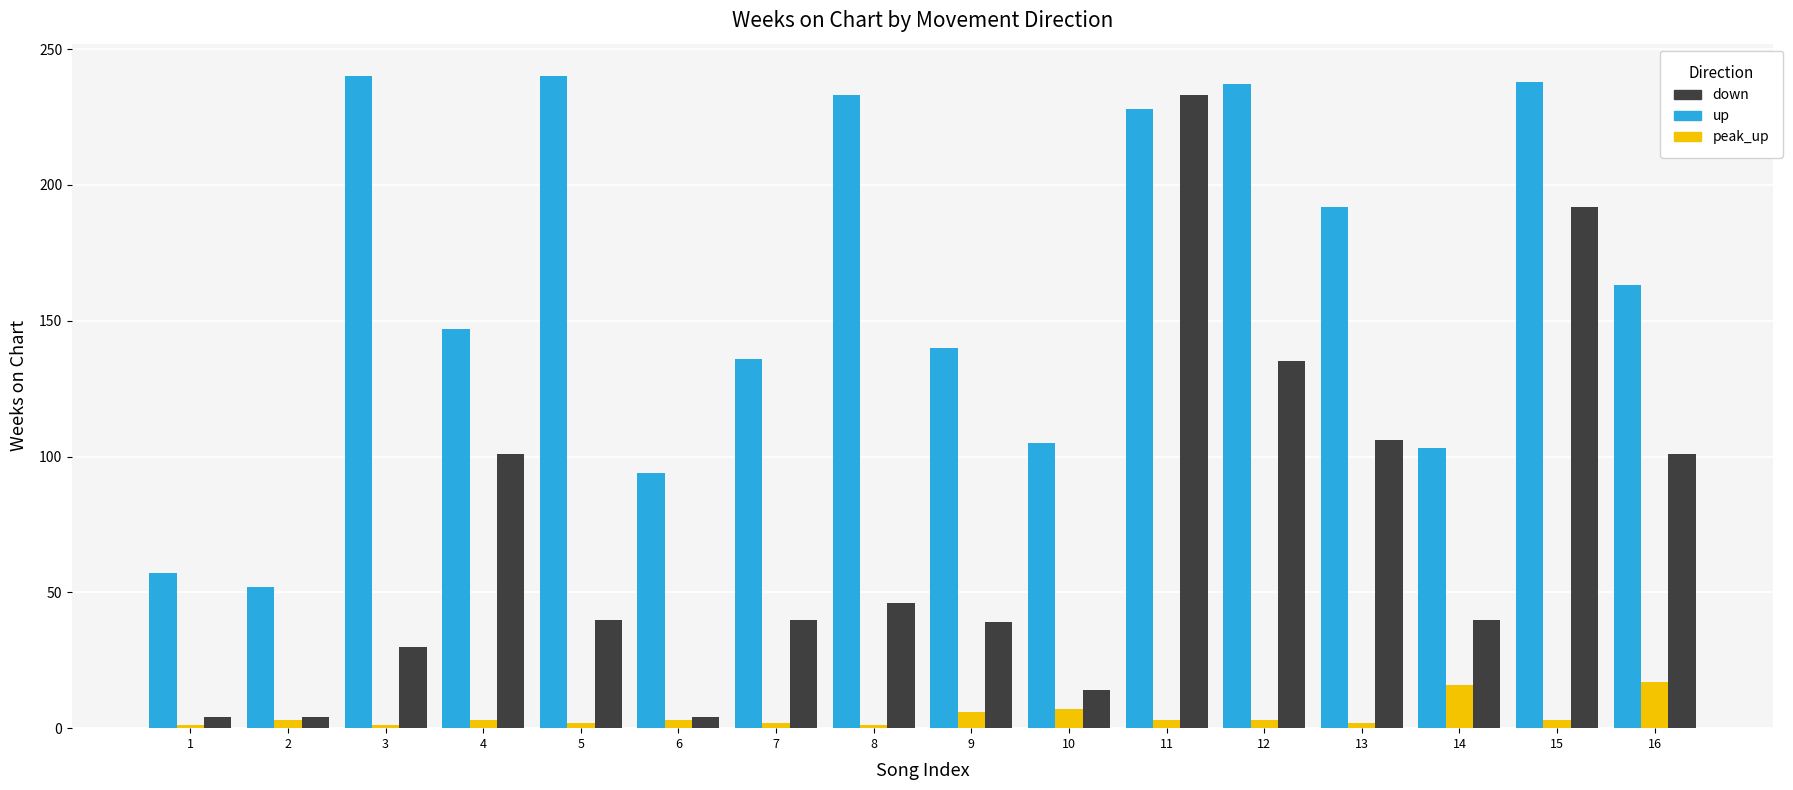

Does the chart contain stacked bars?

No